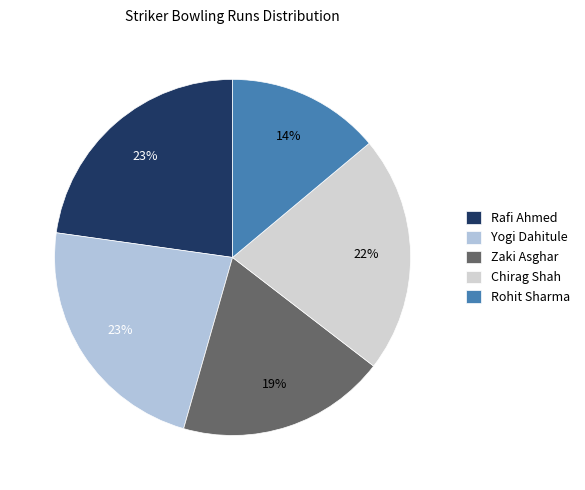

Is it true that Chirag Shah is 22% of the pie?

True